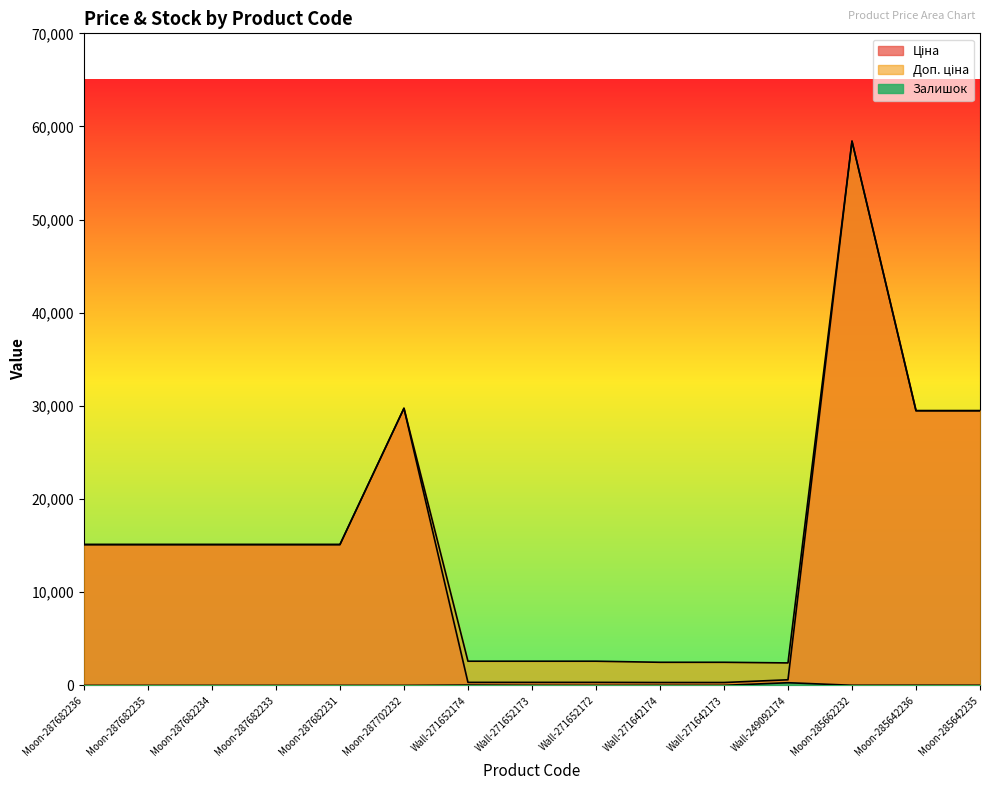

What is the difference between the Залишок values at Moon-285642236 and Moon-287702232?

16.0